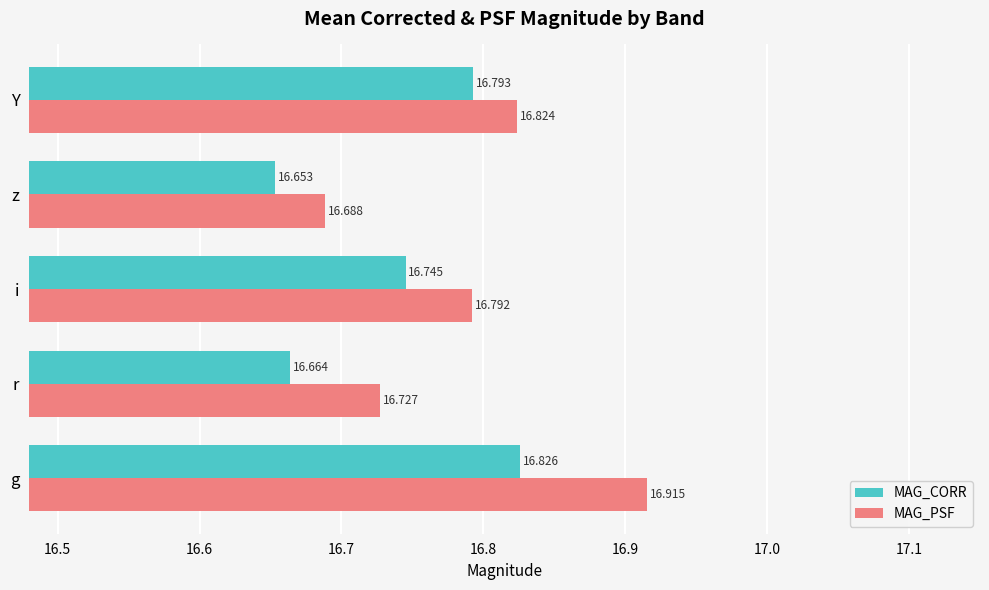

At which category is the sum across all series the highest?

g